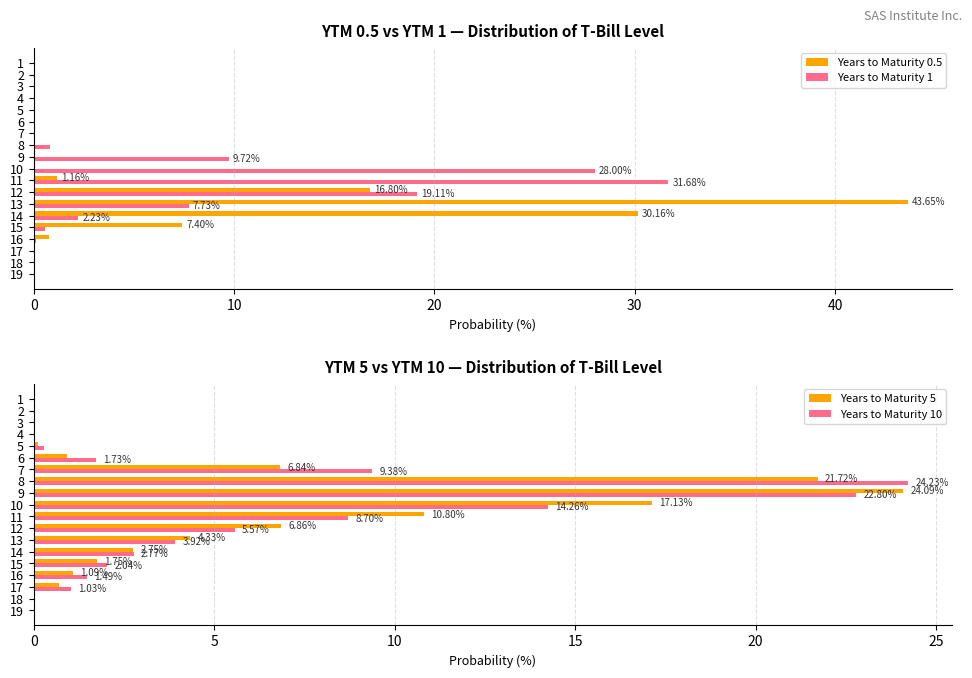

Is it true that Years to Maturity 1 equals 0.0 at 17?

True